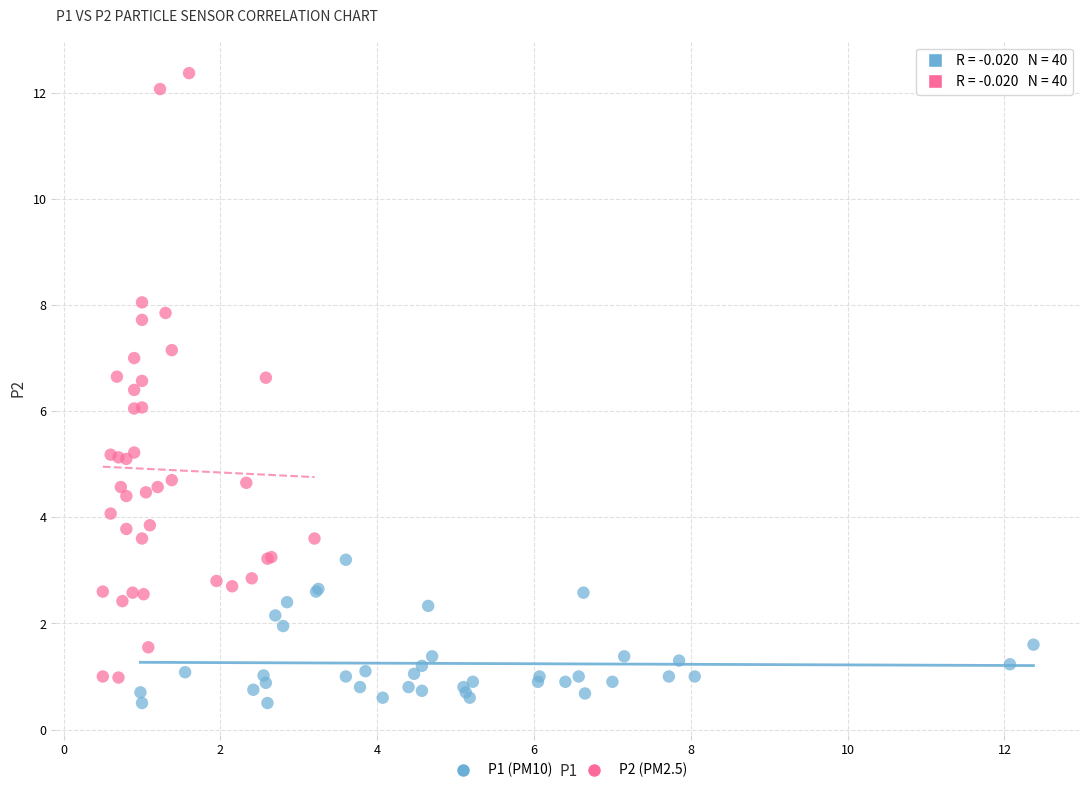

Which series has the widest spread of Y values?

P2 (PM2.5)